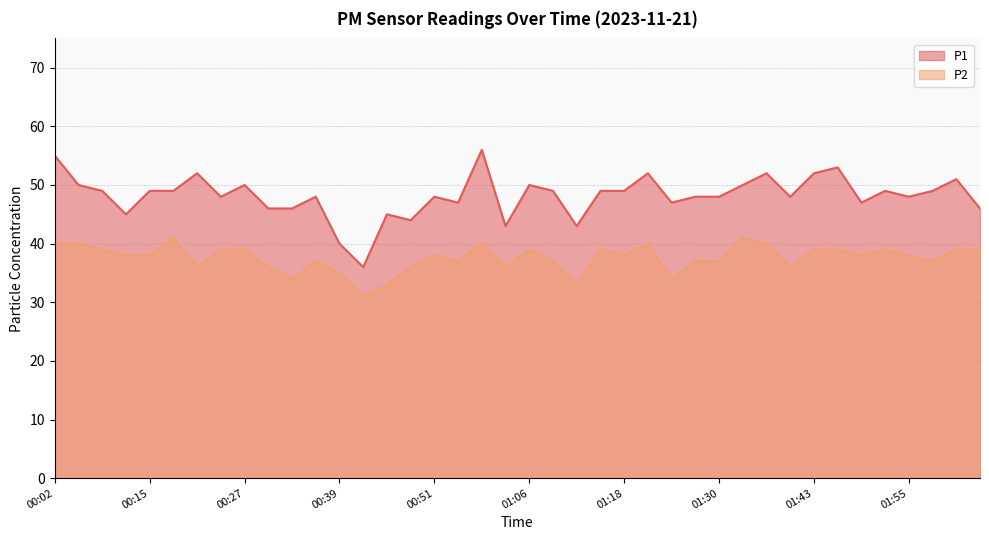

True or false: P2 and P1 cross at least once.

False